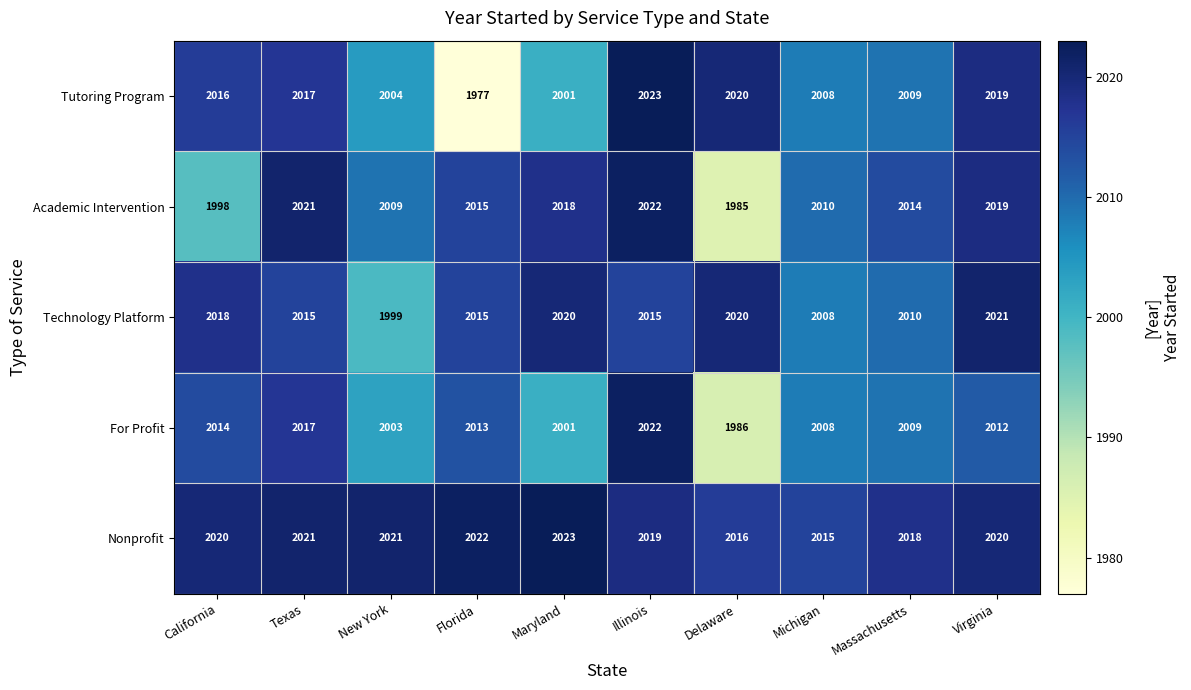

How many categories are shown in the chart?

10